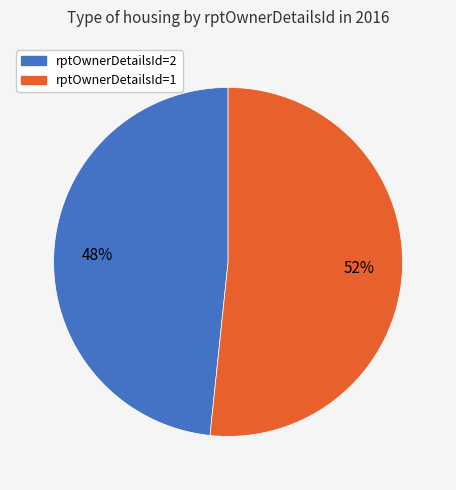

To the nearest percent, what is the average slice percentage?

50%